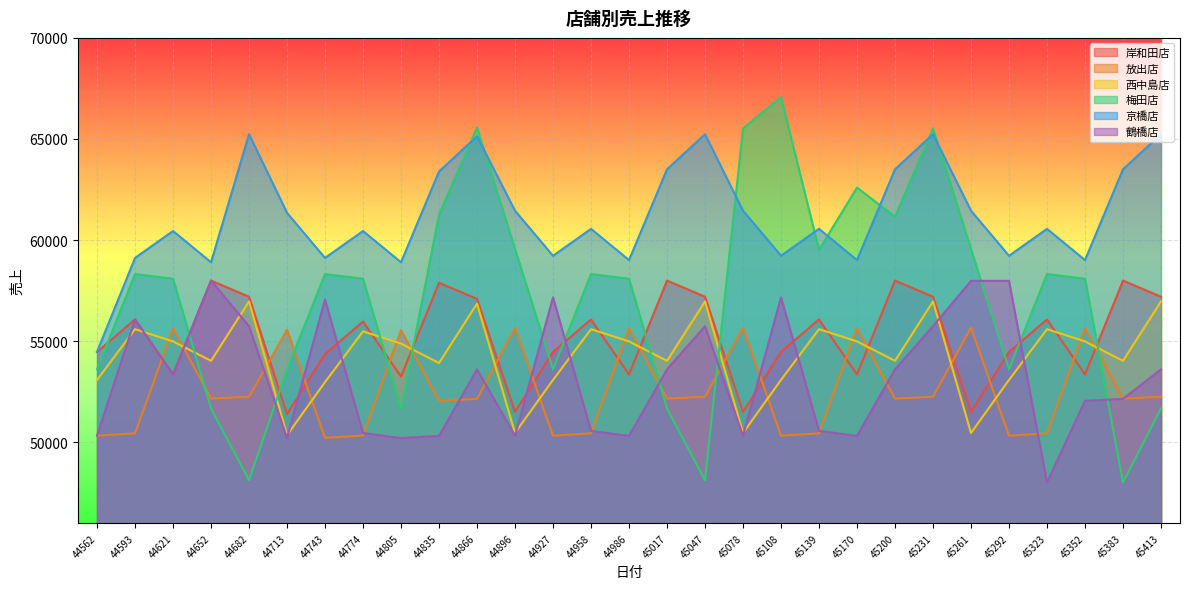

How many categories are shown in the chart?

29